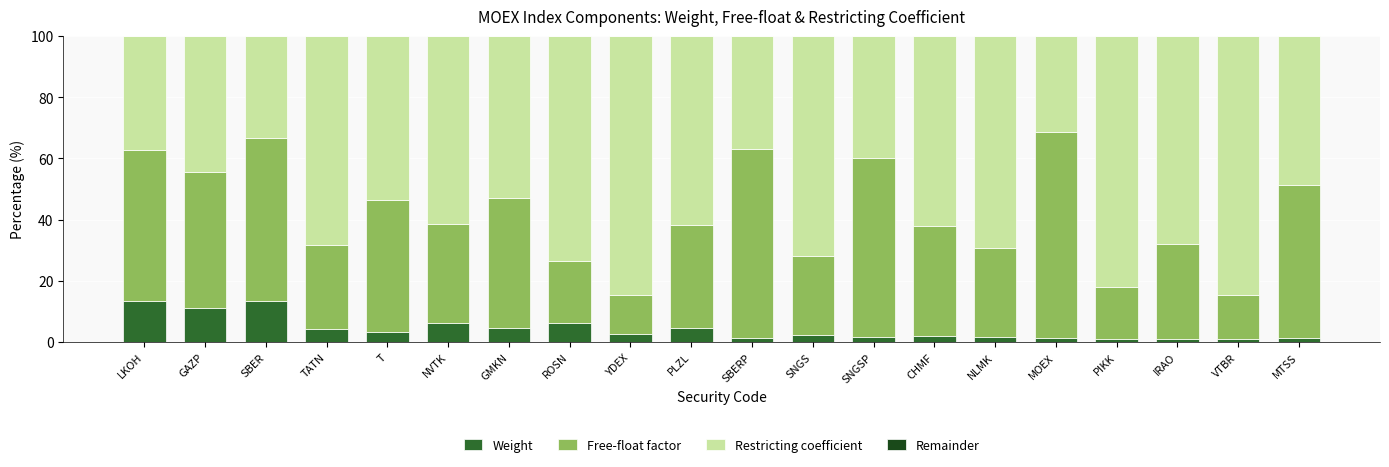

What is the total value across all series at CHMF?

100.0